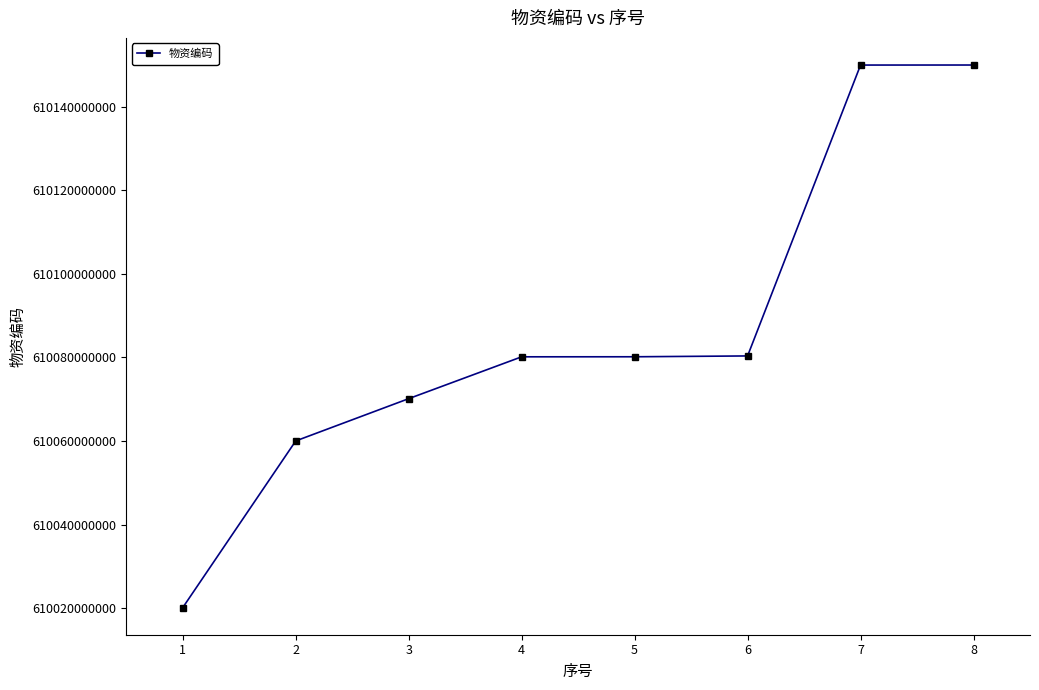

What value does the data have at 5?

610080170001